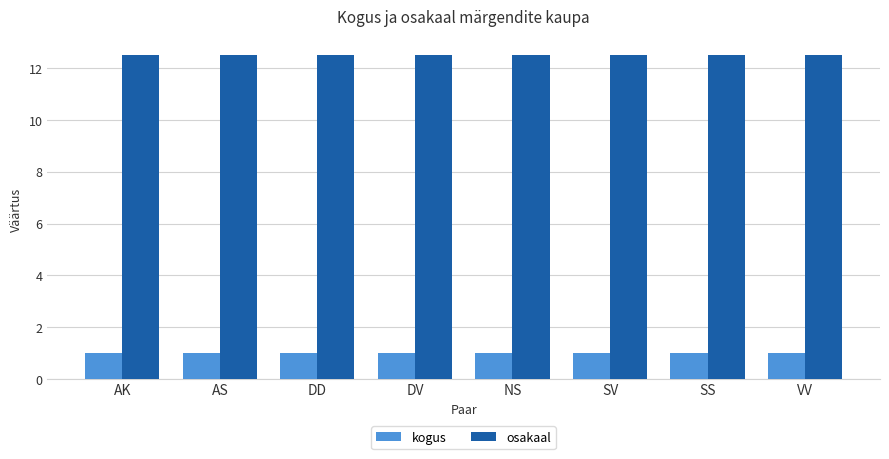

How many series are shown in this chart?

2